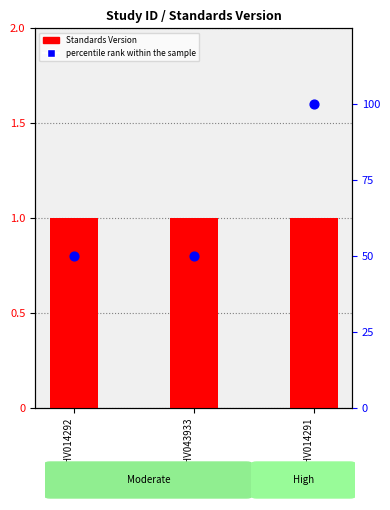

Which series reaches the maximum Y coordinate?

percentile rank within the sample